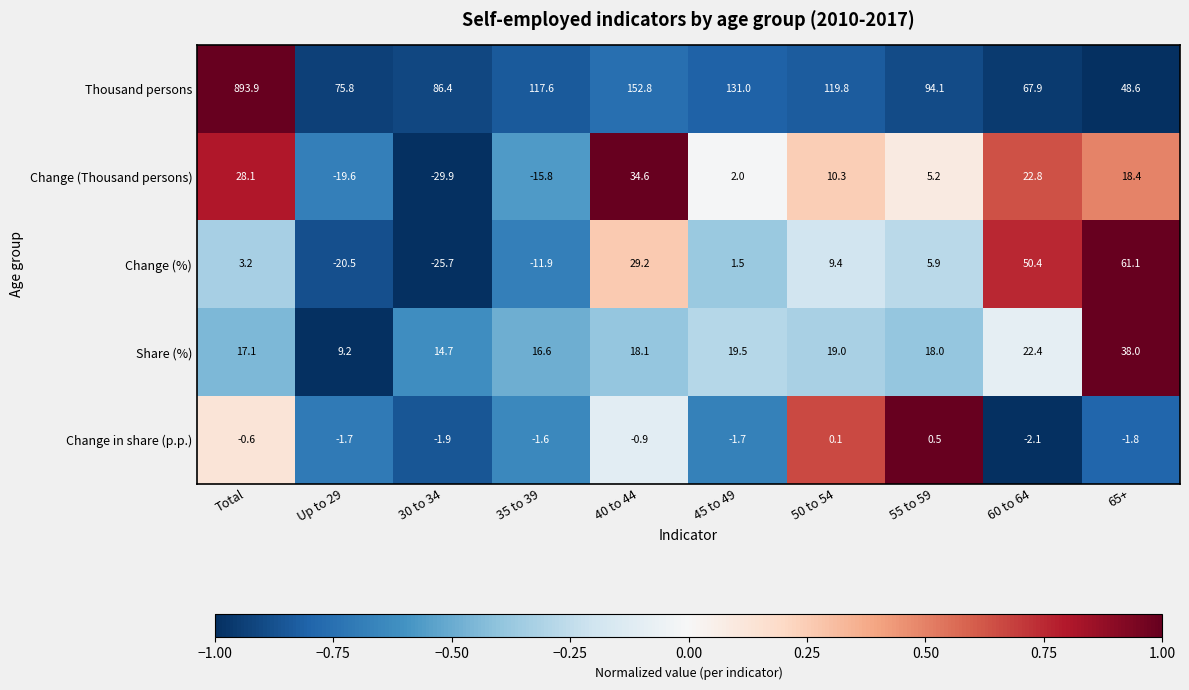

What is the difference between the second highest and minimum values in the Change in share (p.p.) series?

2.2